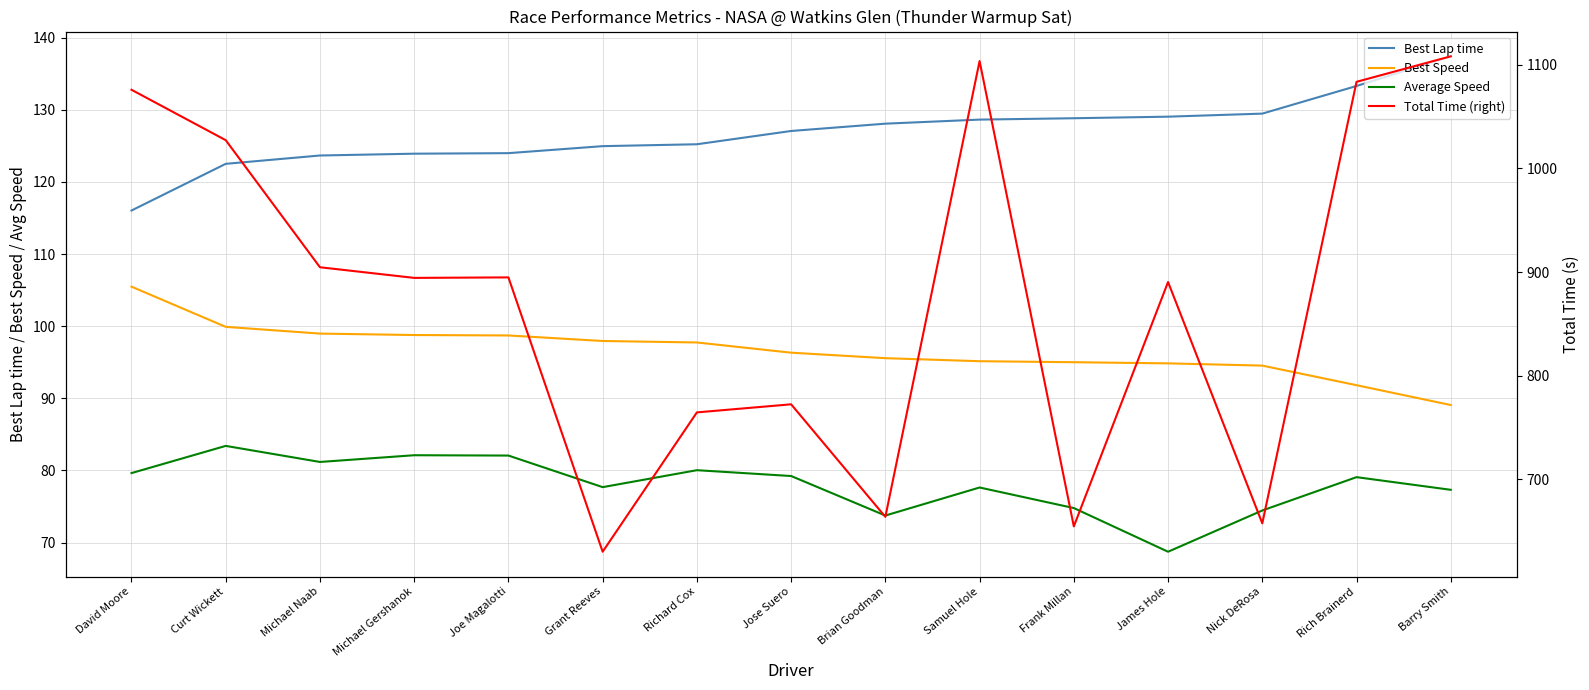

Is this an area chart (filled region under the line)?

No